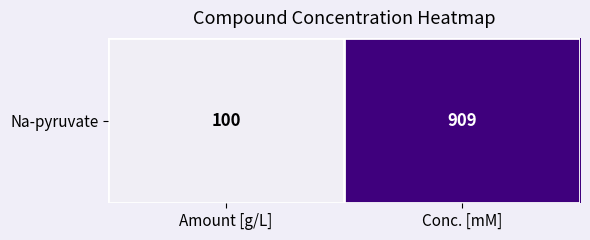

List the labels in order of value, largest first.

Conc. [mM], Amount [g/L]